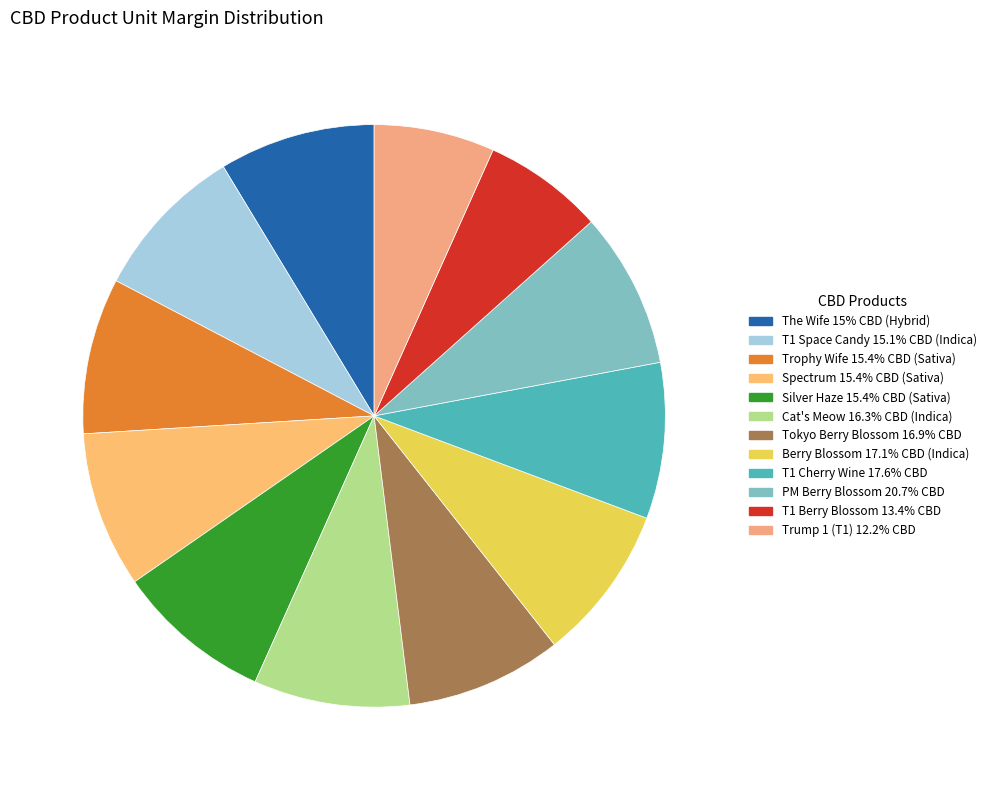

How many segments does this pie chart have?

12